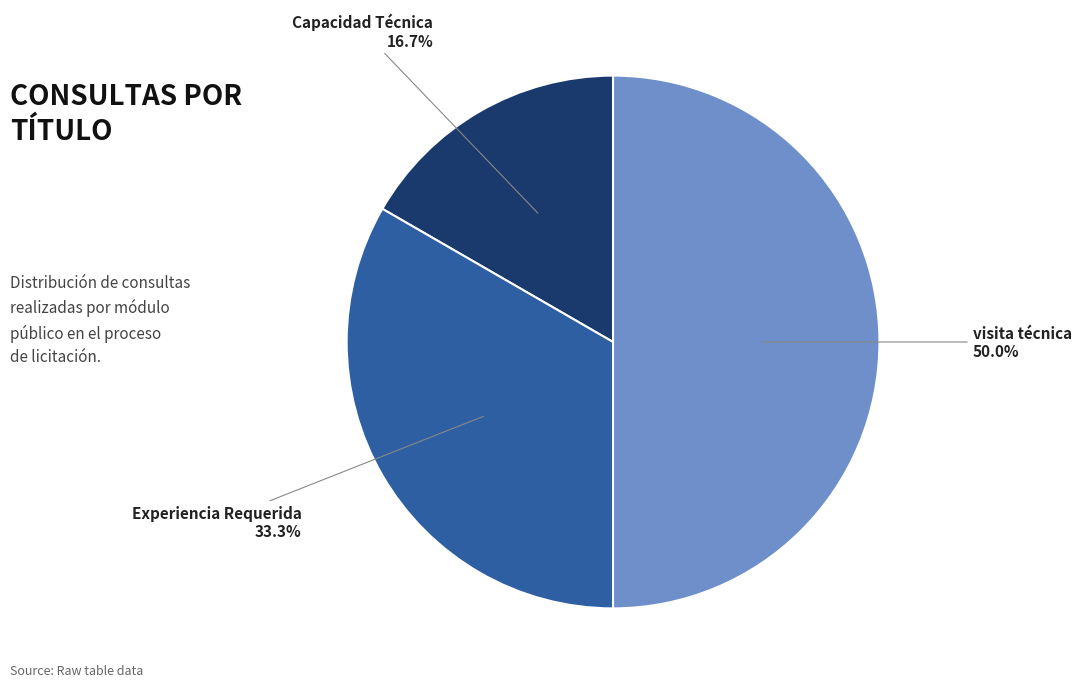

Count the number of slices in the pie.

3